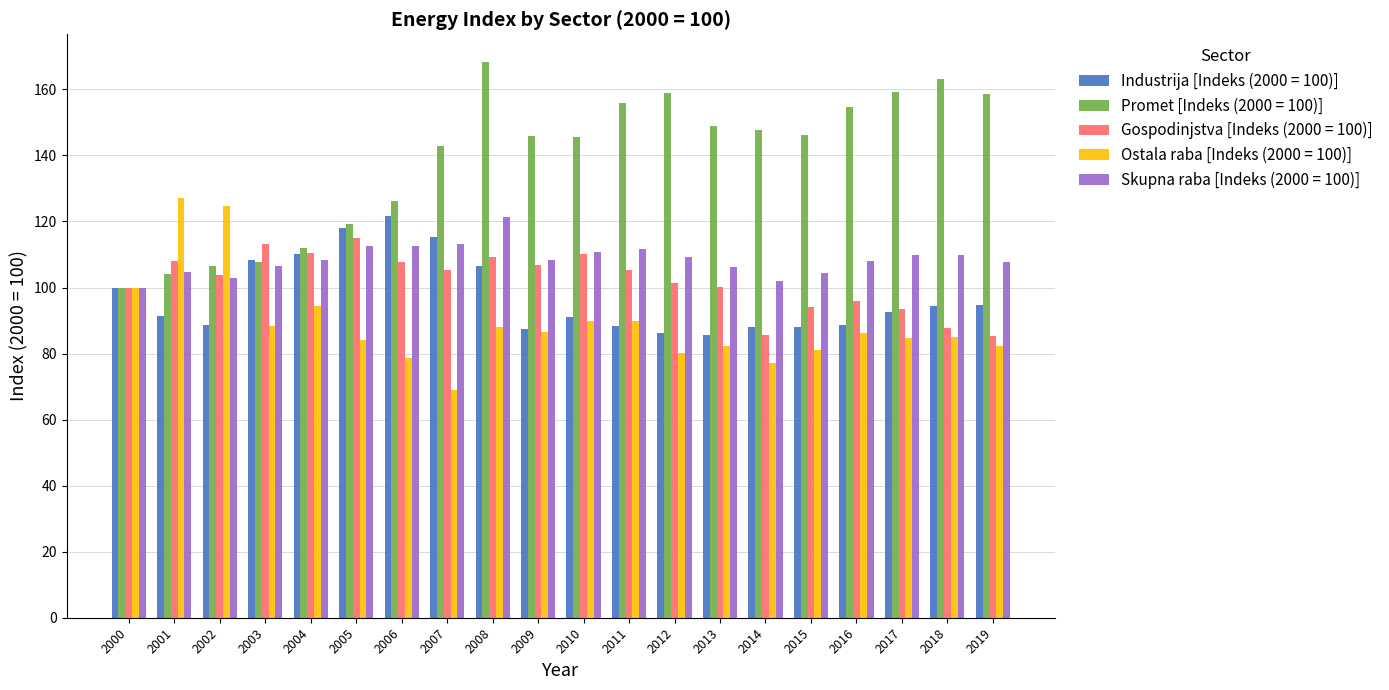

What is the difference between the maximum and minimum values in the Gospodinjstva [Indeks (2000 = 100)] series?

29.6